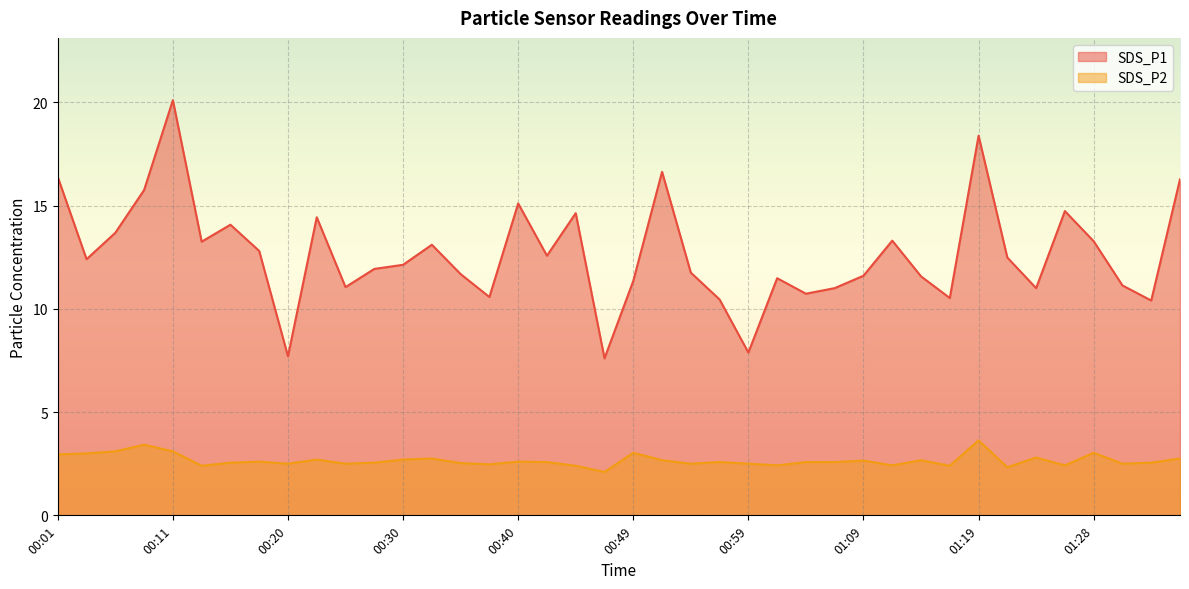

What is the sum of all SDS_P1 values?

506.8